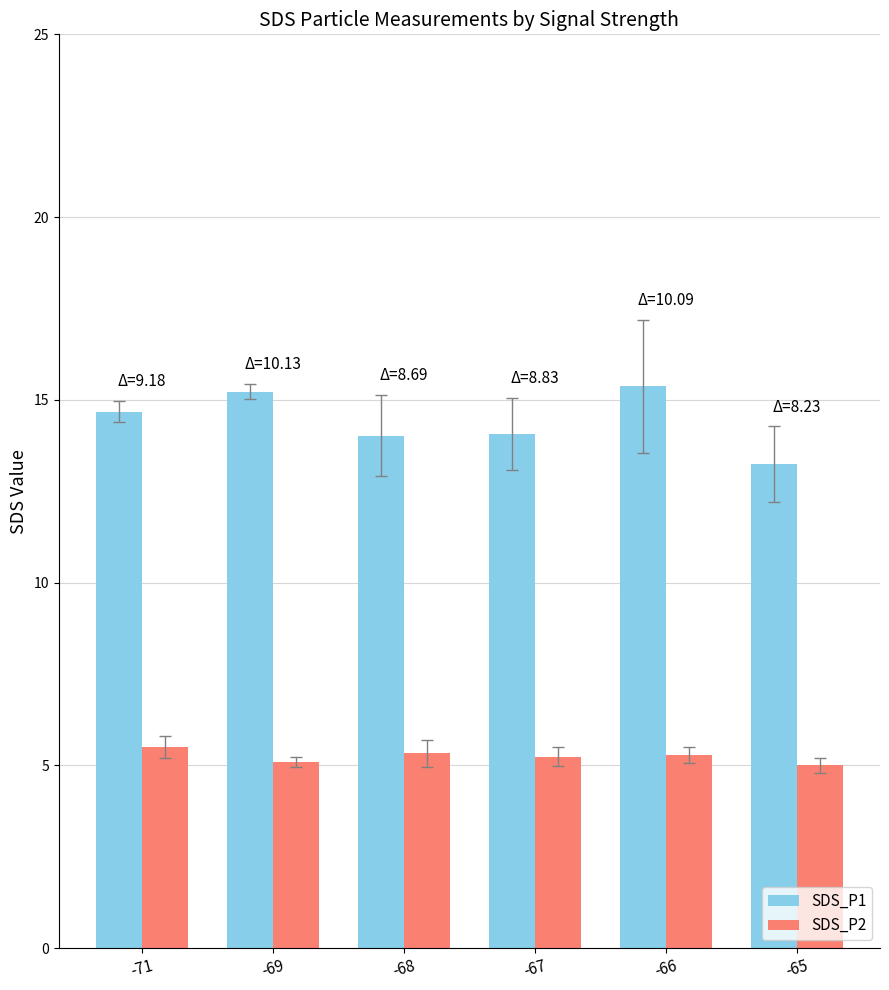

Which series has the widest spread of values?

SDS_P1